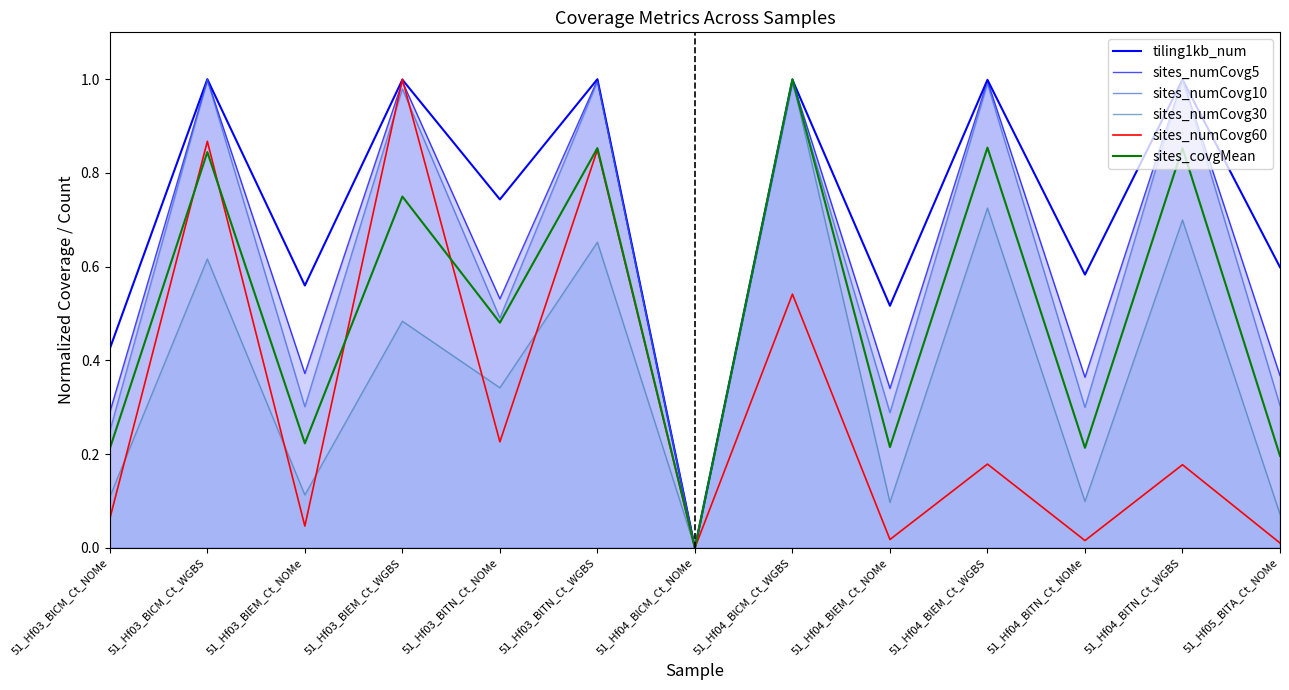

In sites_numCovg30, how many points are lower than both neighbors (excluding endpoints)?

5